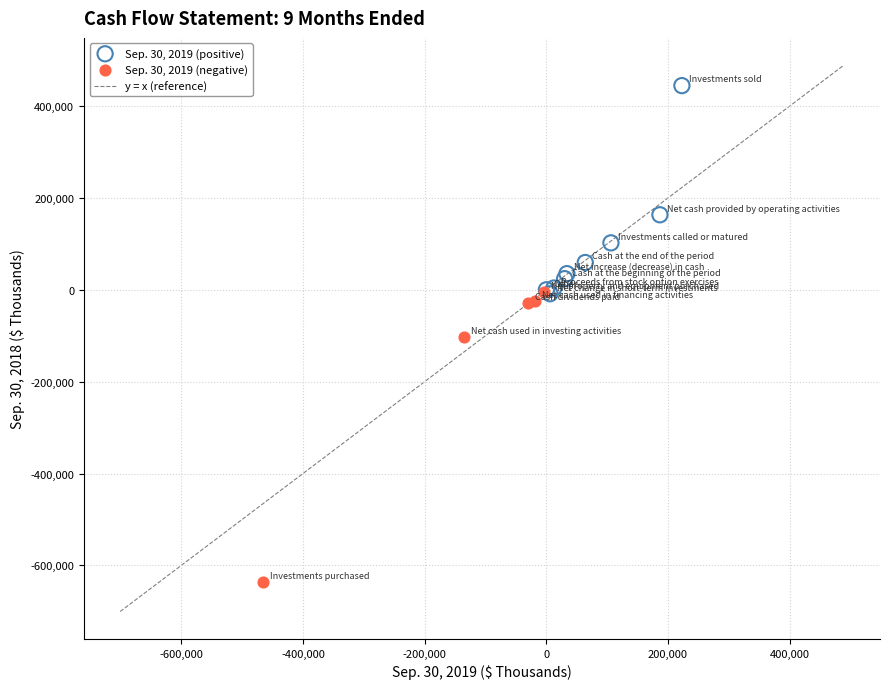

Which series reaches the maximum Y coordinate?

Sep. 30, 2019 (positive)